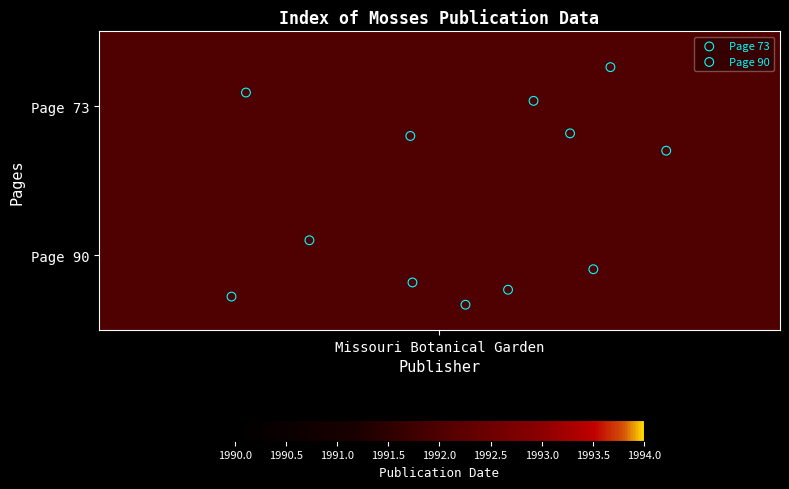

What are all the series names shown in the legend?

Page 73, Page 90